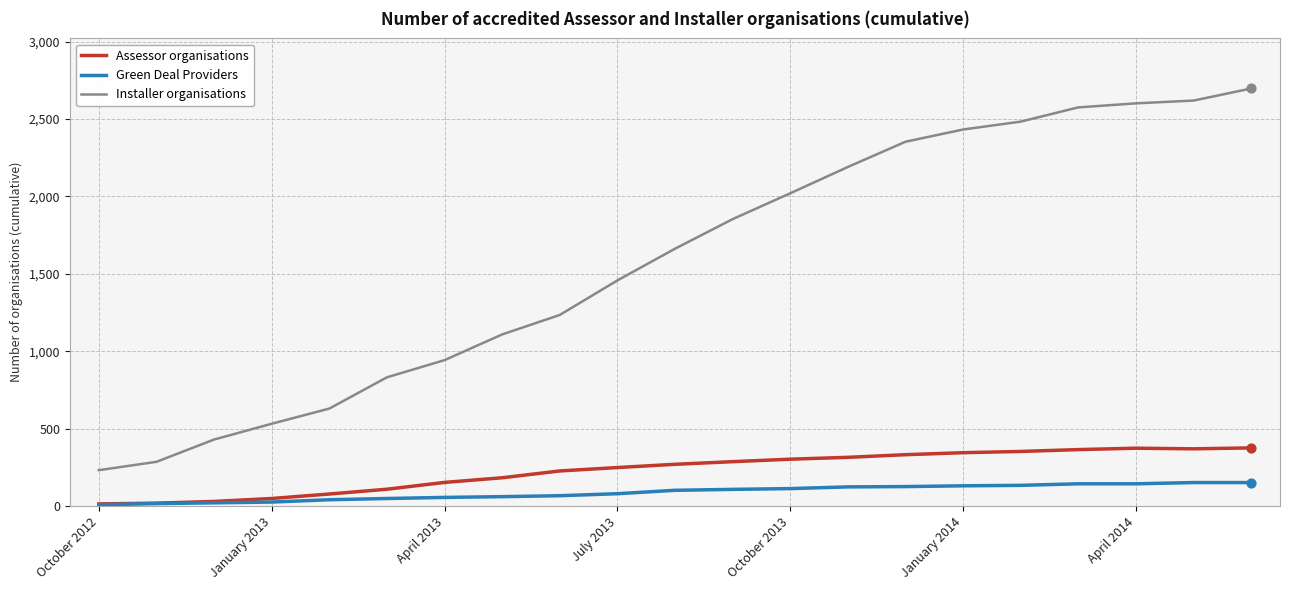

Which series has the largest total across all categories?

Installer organisations